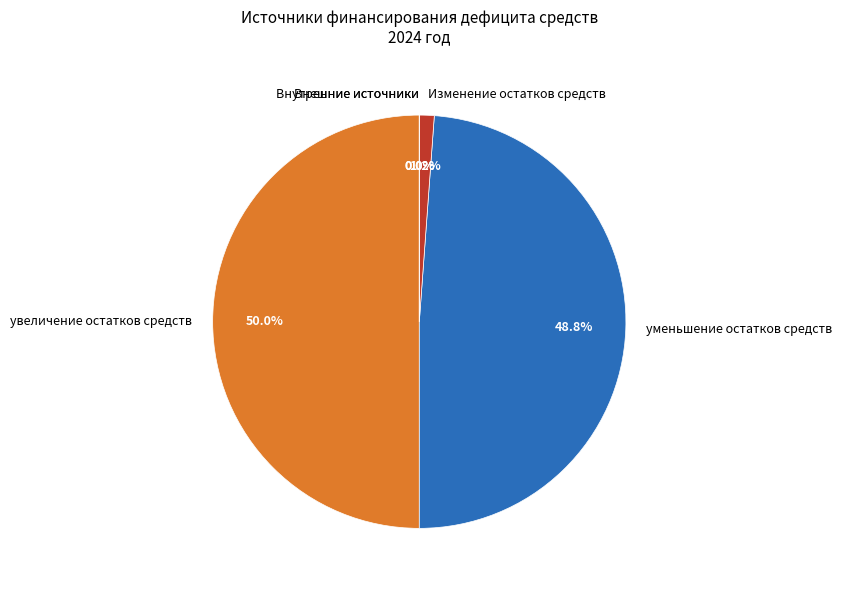

Is there any slice that represents more than half of the pie?

No